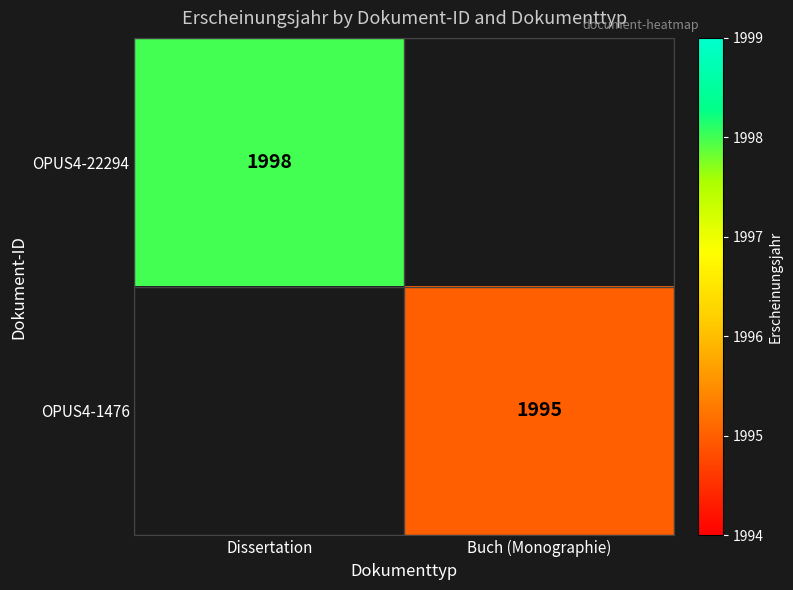

Is the value of OPUS4-1476 at Buch (Monographie) greater than the value of OPUS4-22294 at Dissertation?

No